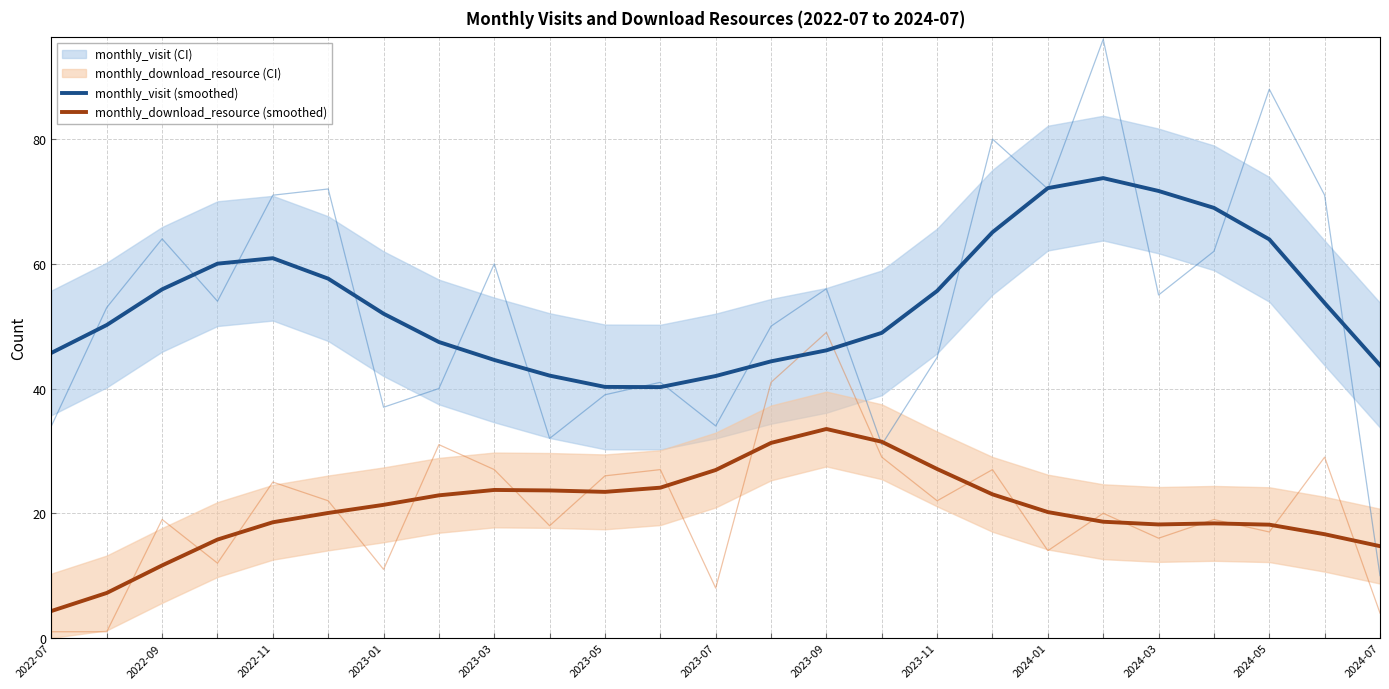

How many interior local peaks does the monthly_download_resource (smoothed) series have?

3